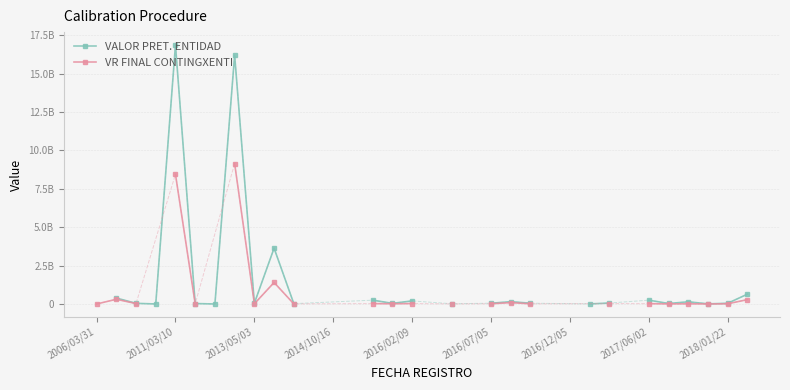

What is the value of the VALOR PRET. ENTIDAD point at the 33rd from the left?

47327107.0